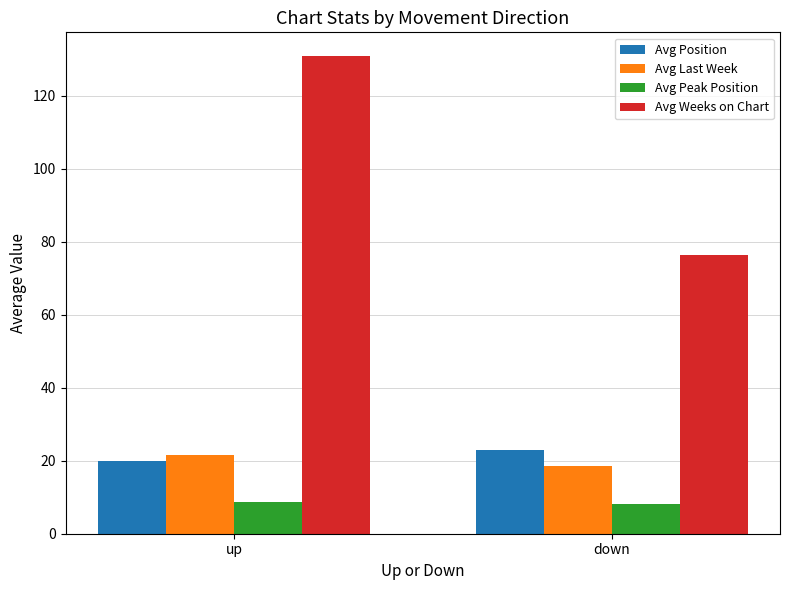

What is the label of the 1st bar from the left?

up